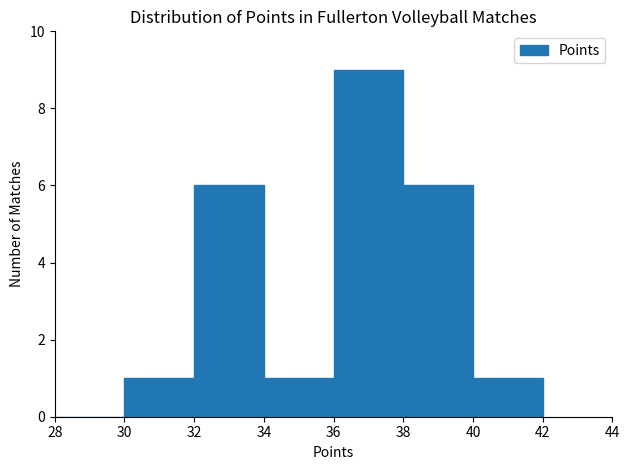

Over which range of the x-axis is the bar tallest?

36 to 38